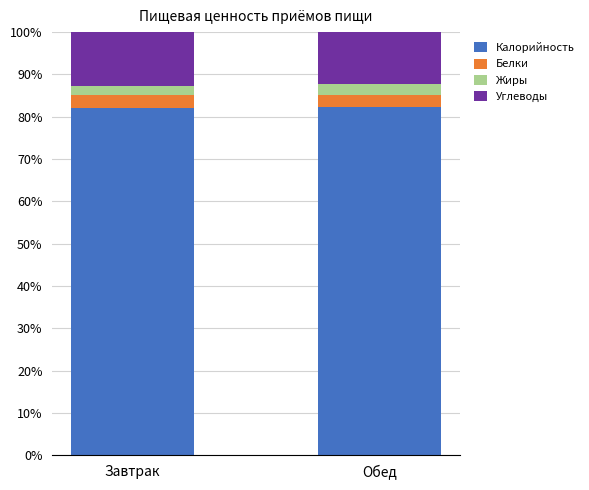

The value of Калорийность at Завтрак is 82.1. True or false?

True